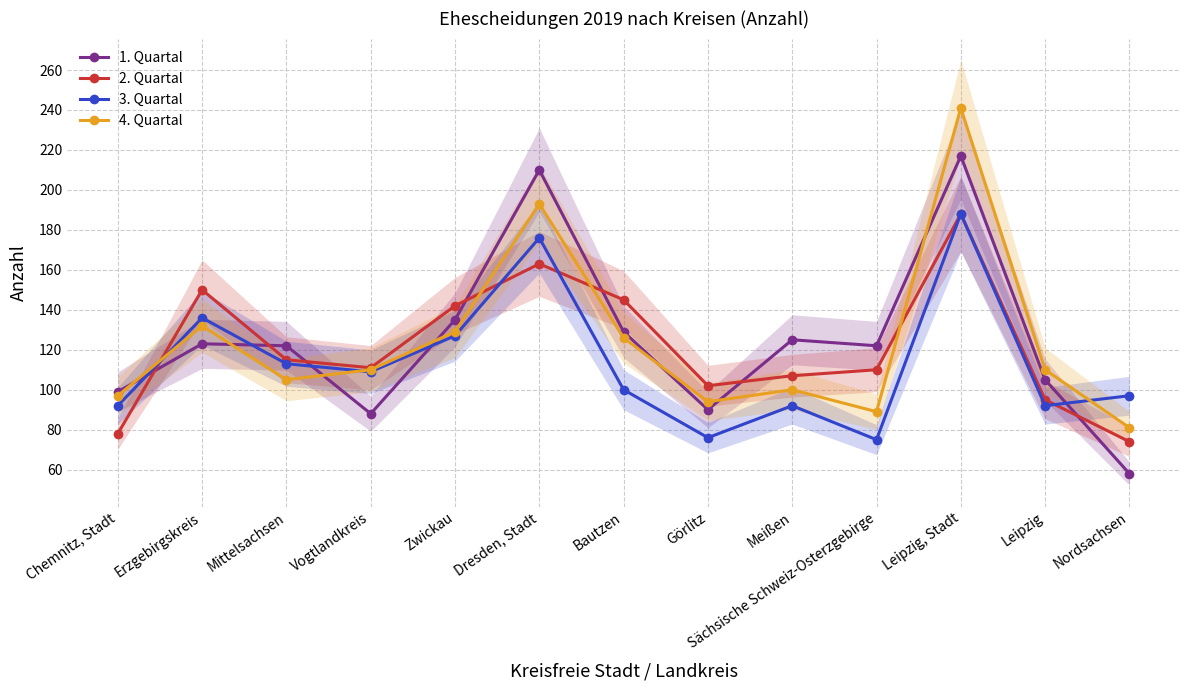

What is the label of the 5th point from the left?

Zwickau